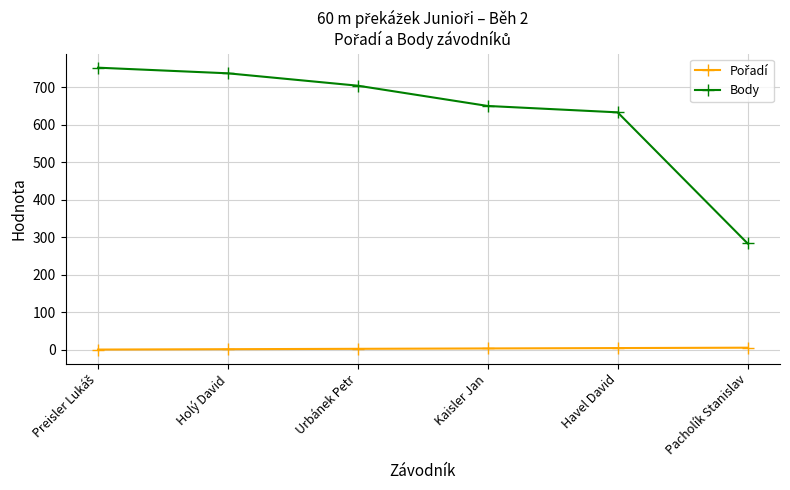

How many lines are shown in the chart?

2